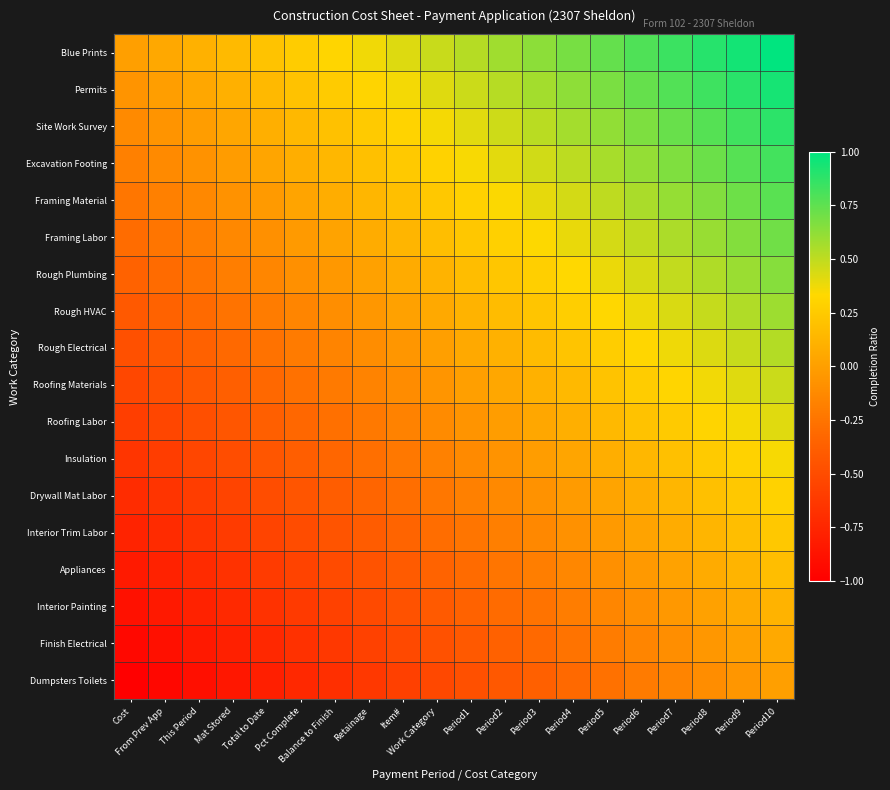

Which series has the largest total across all categories?

Blue Prints